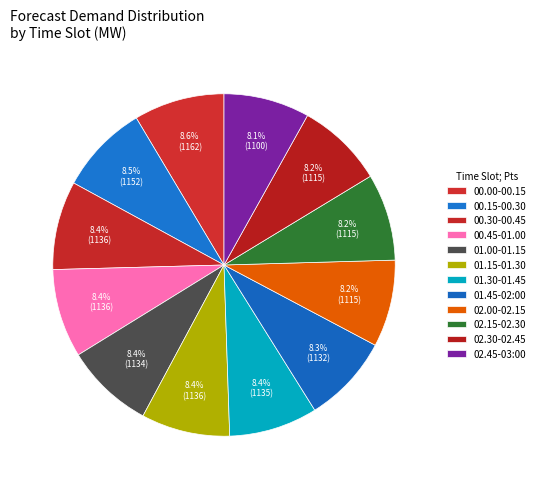

Does any single category account for the majority?

No